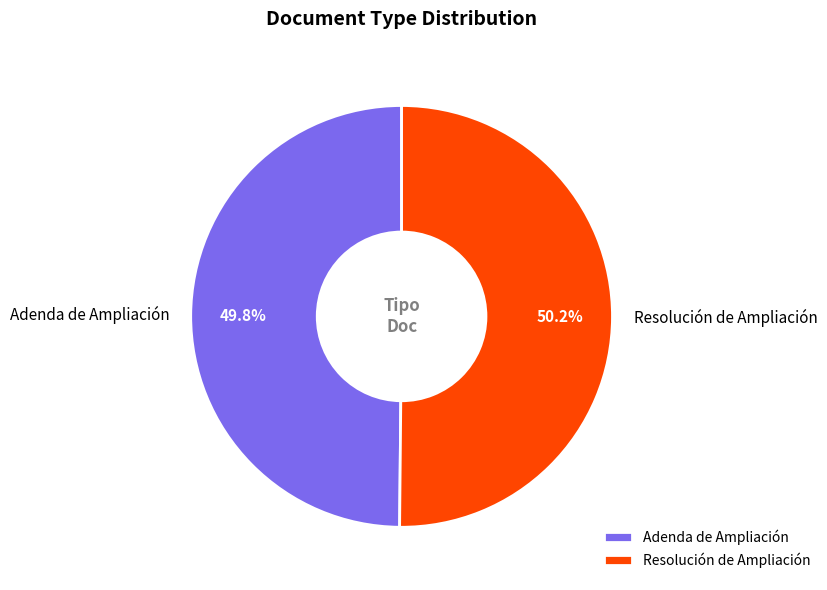

How many segments does this pie chart have?

2